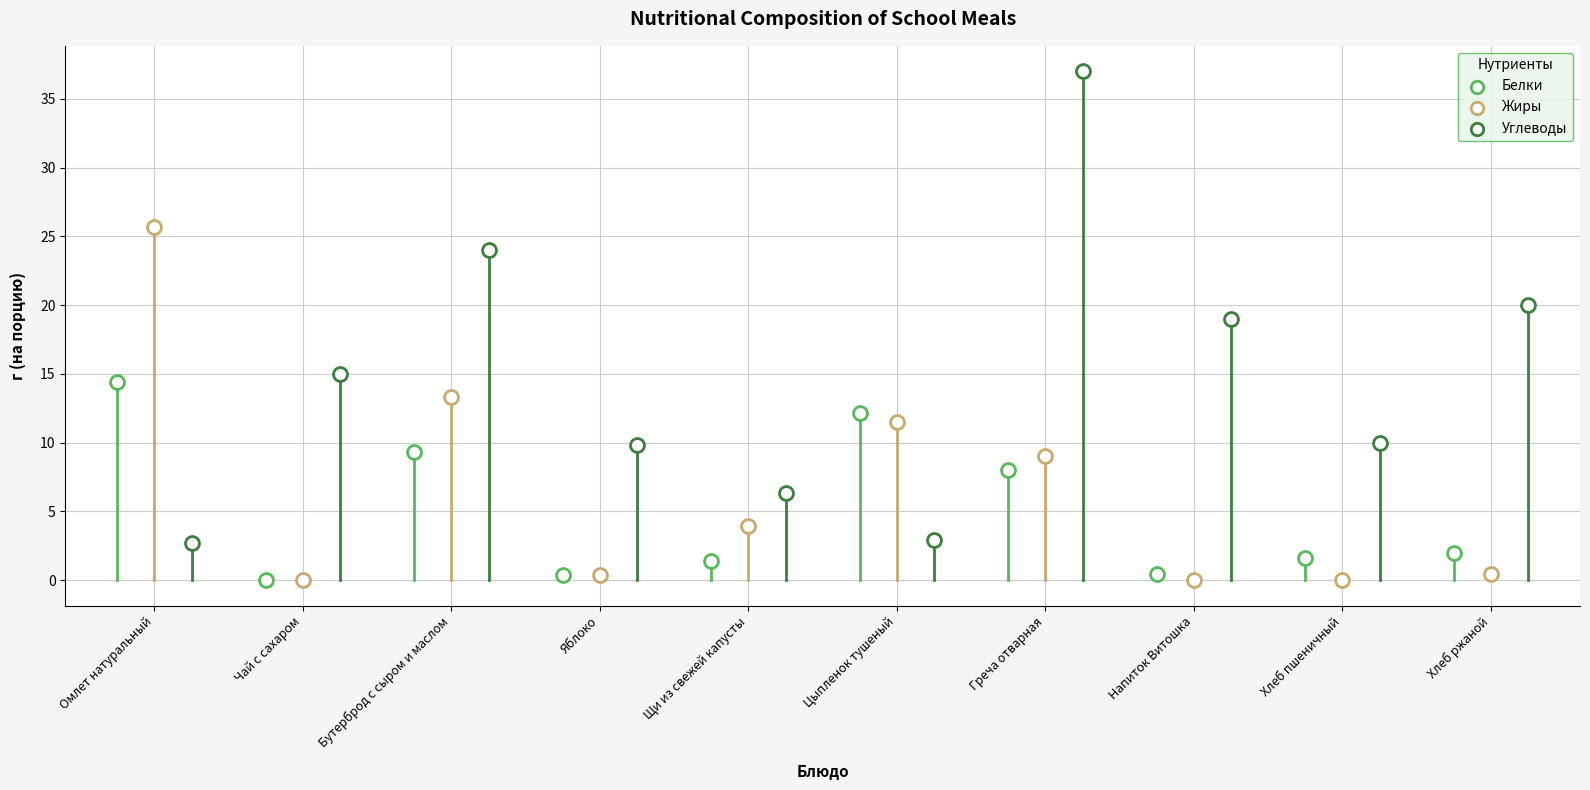

Which series has the largest total across all categories?

Углеводы